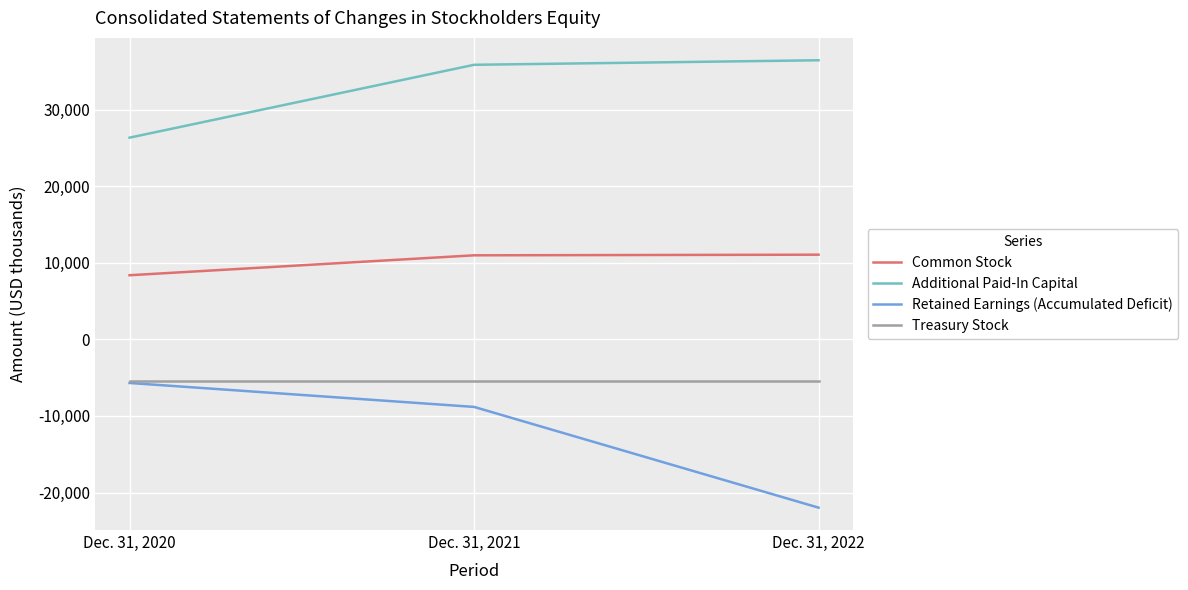

The value of Retained Earnings (Accumulated Deficit) at Dec. 31, 2020 is -5693. True or false?

True